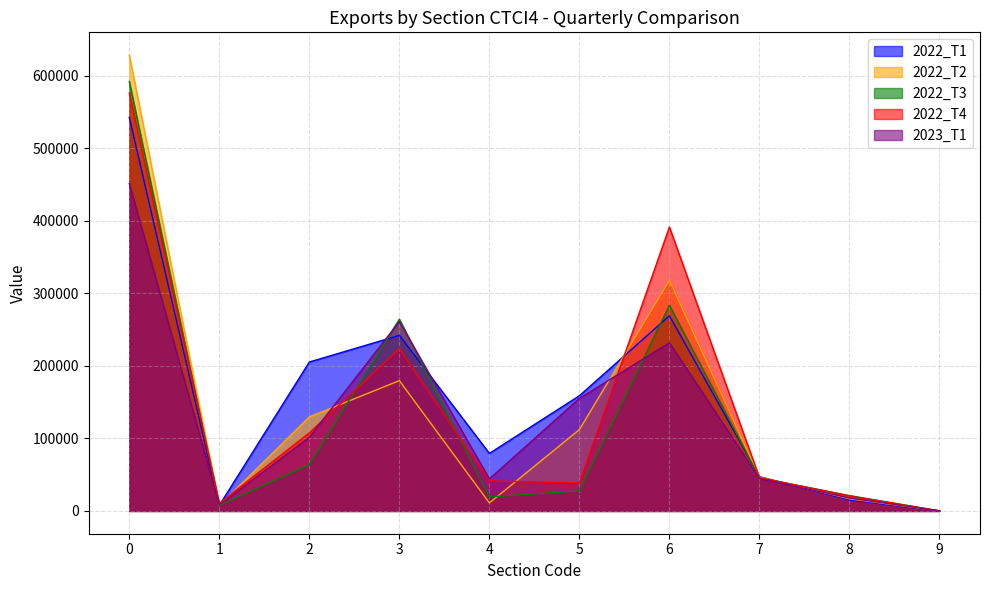

Rank the series by their maximum value, from lowest to highest.

2023_T1, 2022_T1, 2022_T4, 2022_T3, 2022_T2